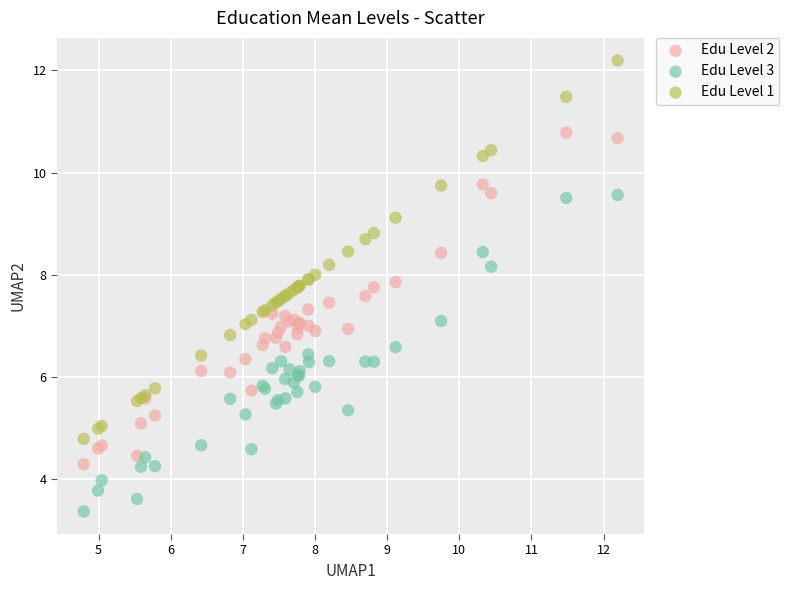

Which series reaches the maximum Y coordinate?

Edu Level 1